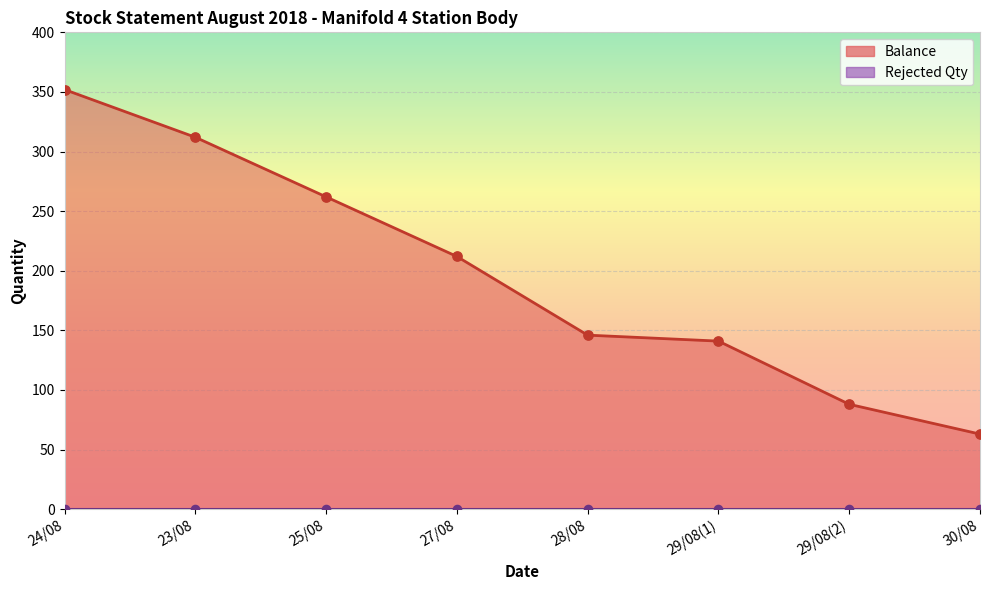

Which has a higher value, 30/08 or 29/08(2)?

29/08(2)